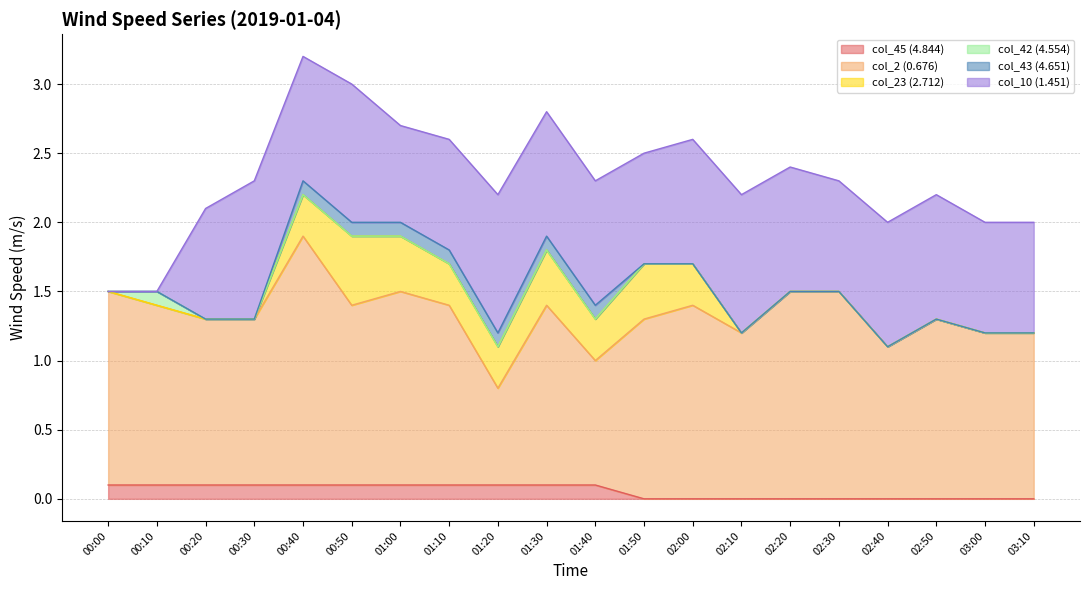

What are all the series names shown in the legend?

col_45 (4.844), col_2 (0.676), col_23 (2.712), col_42 (4.554), col_43 (4.651), col_10 (1.451)